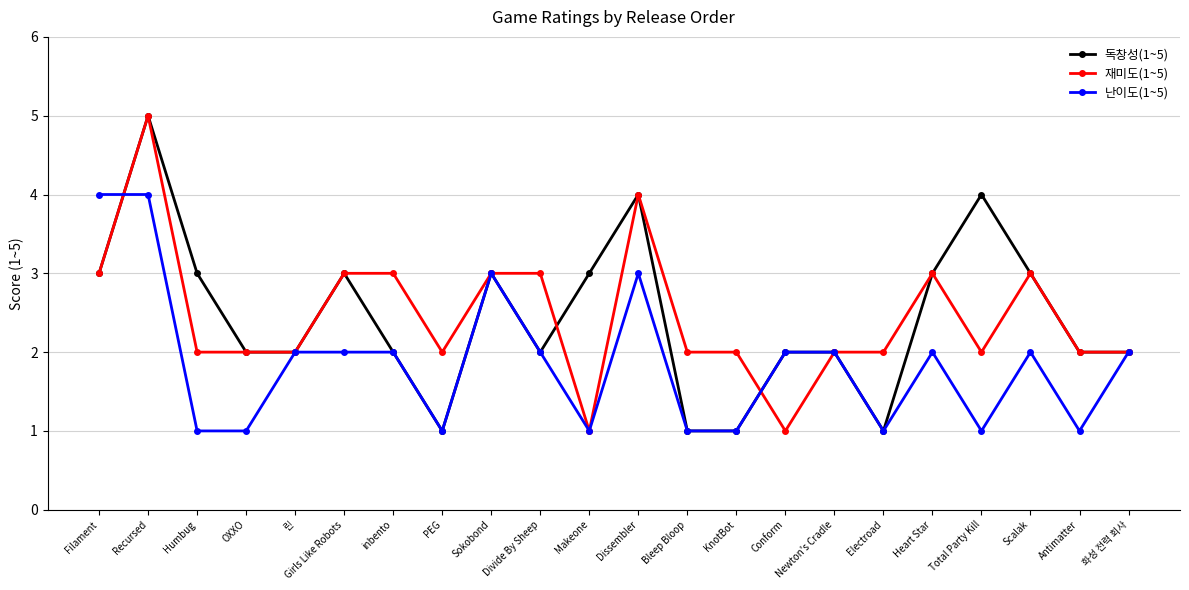

The 재미도(1~5) series shows 3 at KnotBot. True or false?

False